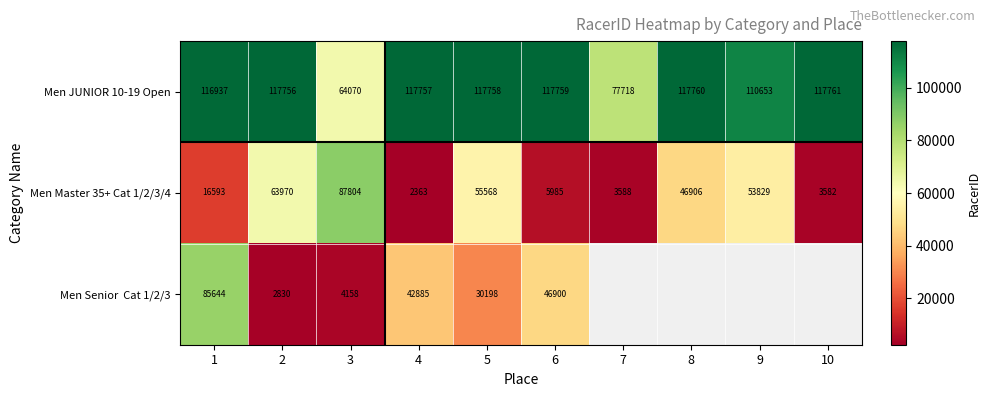

Where is Men Master 35+ Cat 1/2/3/4 nearest to the value 45083?

8